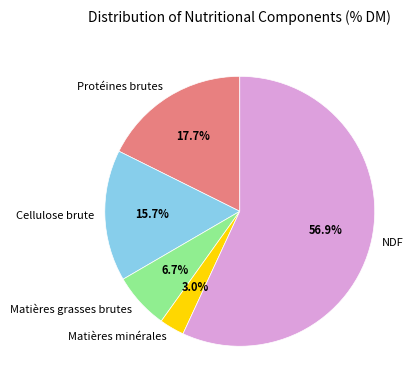

Which slice is the largest?

NDF